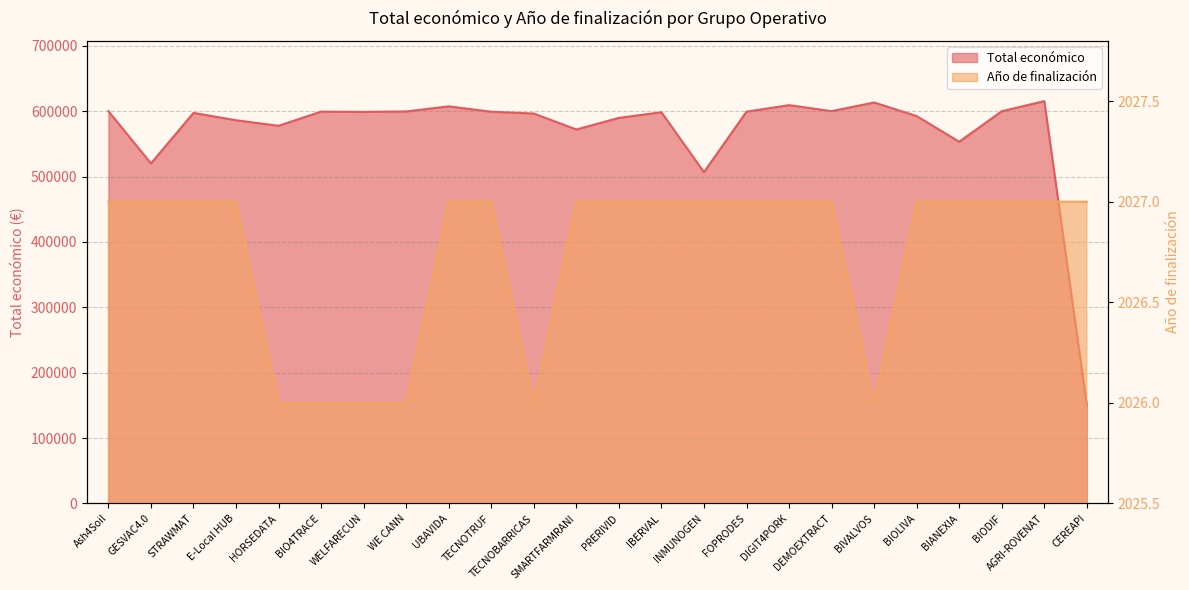

What is the approximate value of Total económico at STRAWMAT?

597320